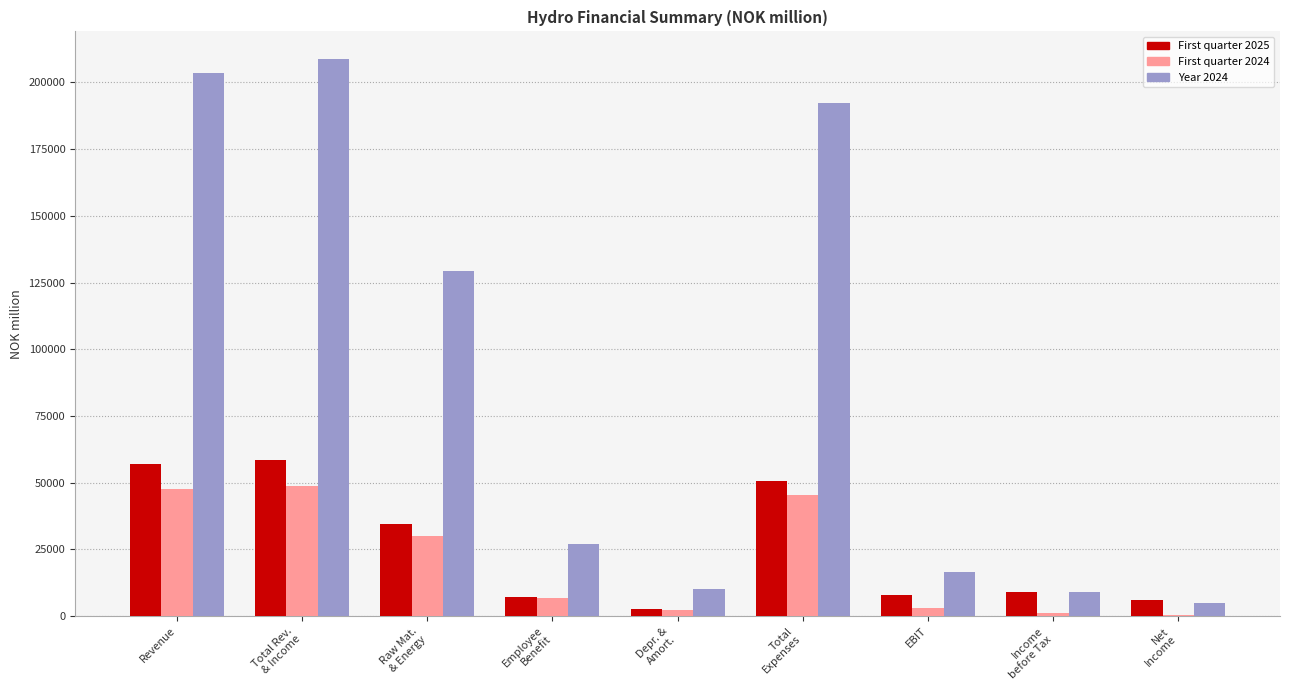

Where does the First quarter 2025 series first go above 9209?

Revenue